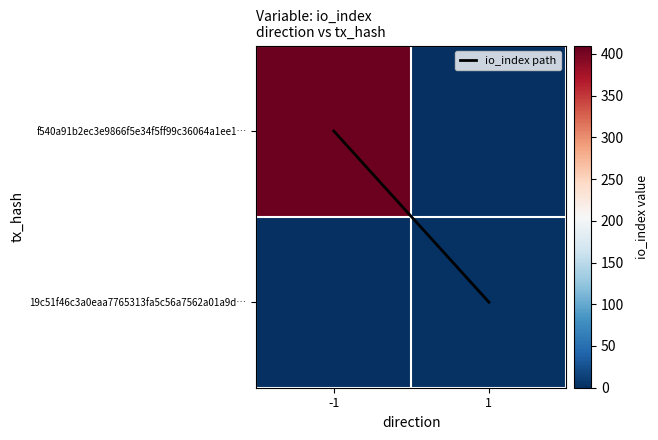

Which label corresponds to the smallest value in the chart?

-1